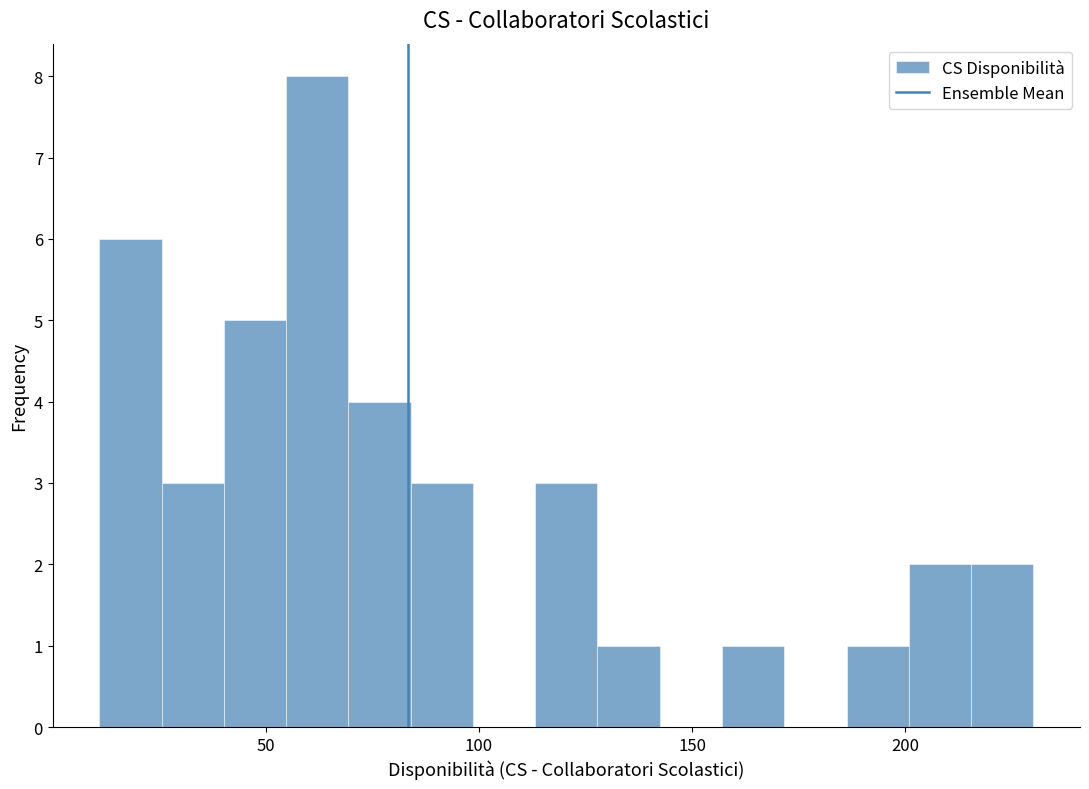

Read against the x-axis, roughly where is the centre of the tallest bar?

60